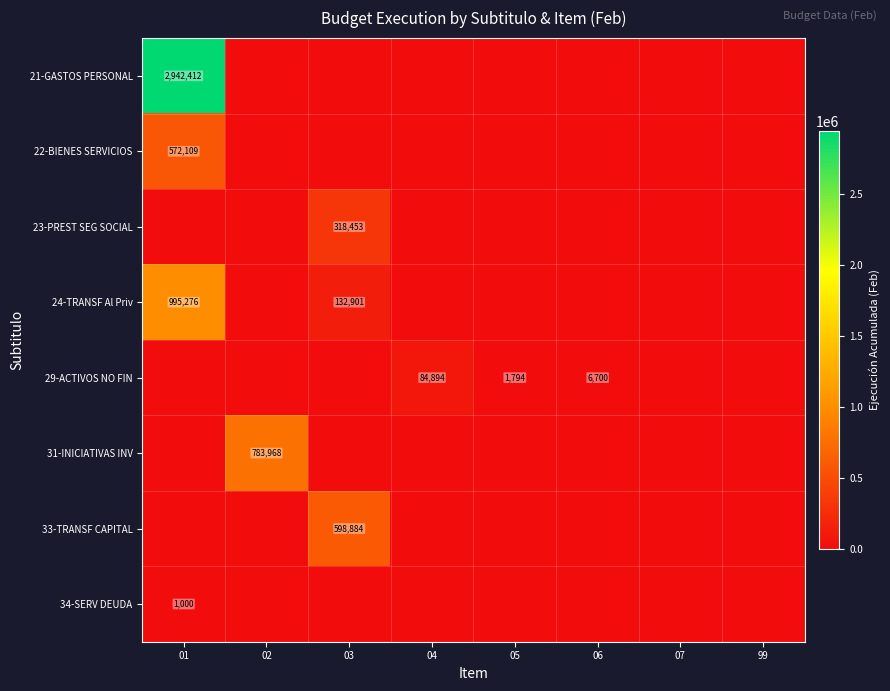

Count the number of data series in this chart.

8